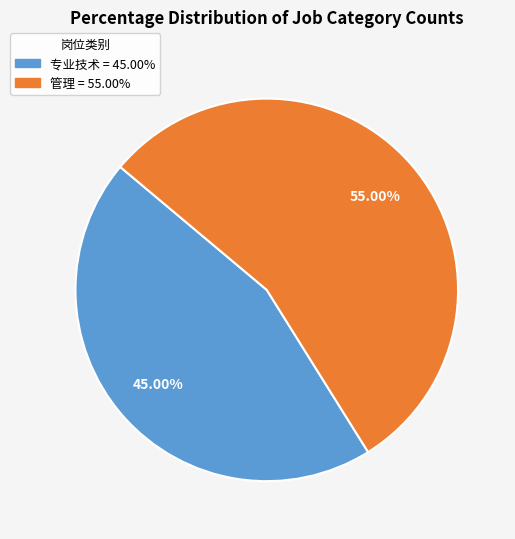

Combined, do 管理 and 专业技术 account for over 50%?

Yes